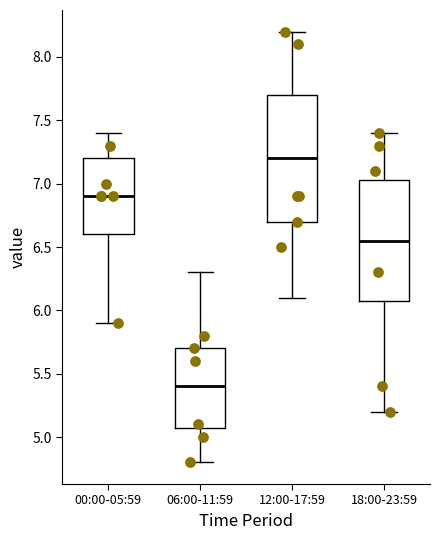

Reading left to right, transcribe this box plot: for each box, give where its median line is, the range the box spans, and where its two whiskers end, as read against the y-axis. The values are not printed on the chart, so give them approximately, as read against the axis.

00:00-05:59: median 6.90, box 6.60 to 7.20, whiskers 5.90 to 7.40
06:00-11:59: median 5.40, box 5.10 to 5.70, whiskers 4.80 to 6.30
12:00-17:59: median 7.20, box 6.70 to 7.70, whiskers 6.10 to 8.20
18:00-23:59: median 6.55, box 6.10 to 7.05, whiskers 5.20 to 7.40